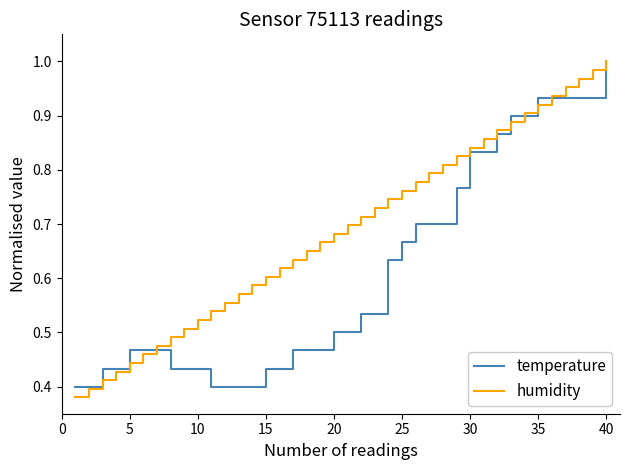

List the series in order of their overall mean, highest first.

humidity, temperature